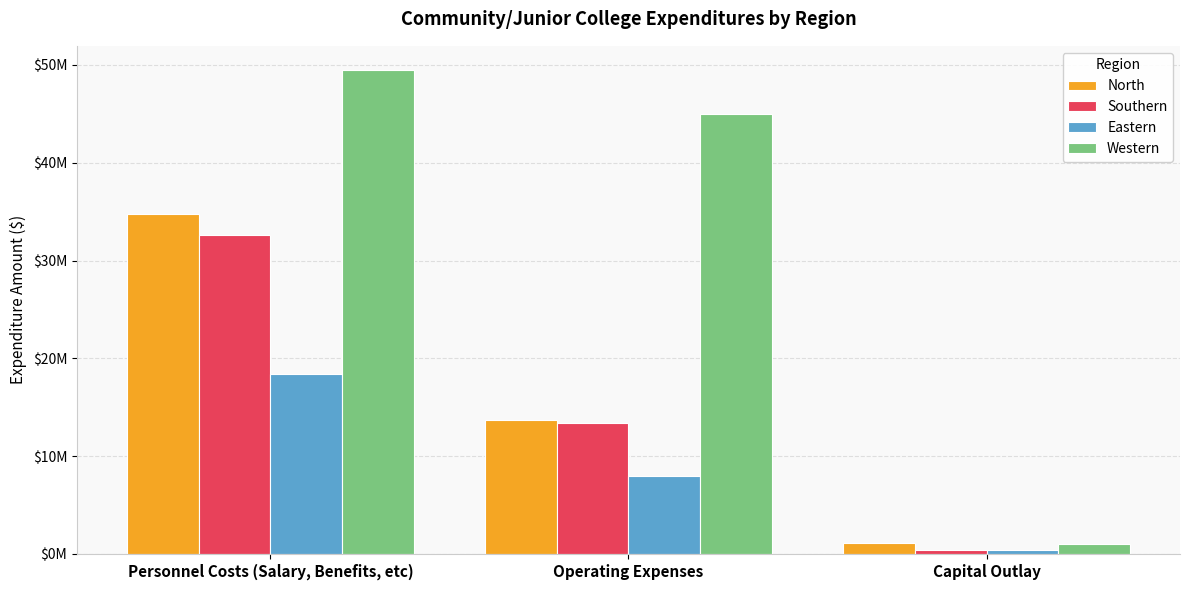

True or false: North has a value of 13642743 at Operating Expenses.

True